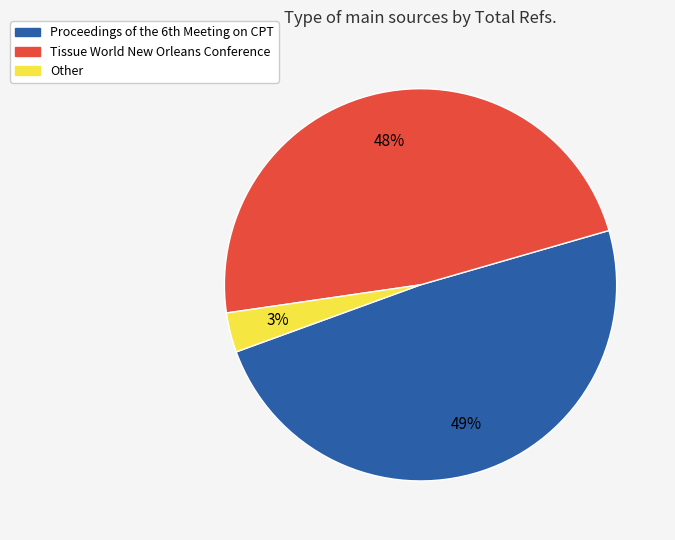

How many slices are in this pie chart?

3